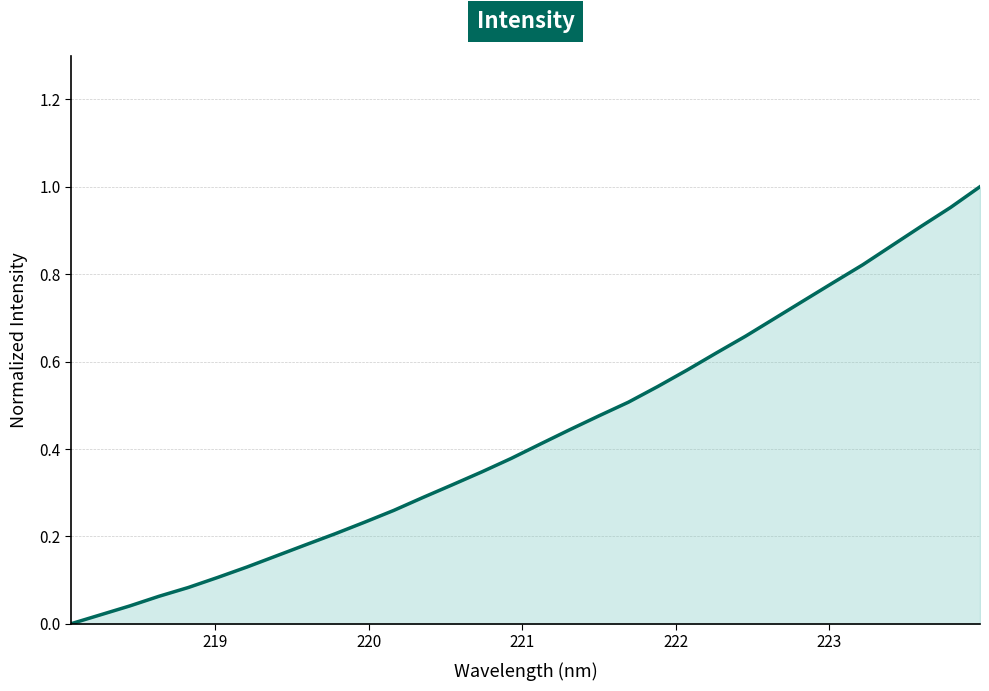

How many lines are shown in the chart?

1